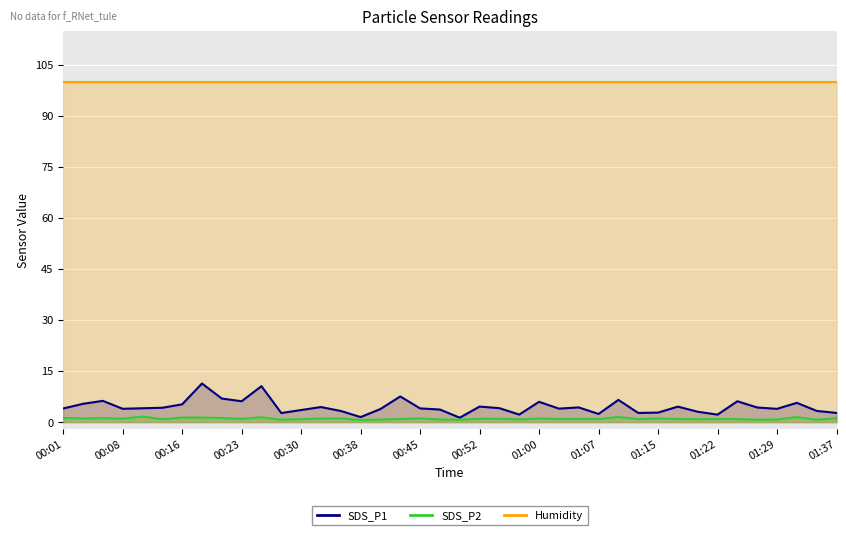

At which category does SDS_P2 reach its first local peak?

00:06